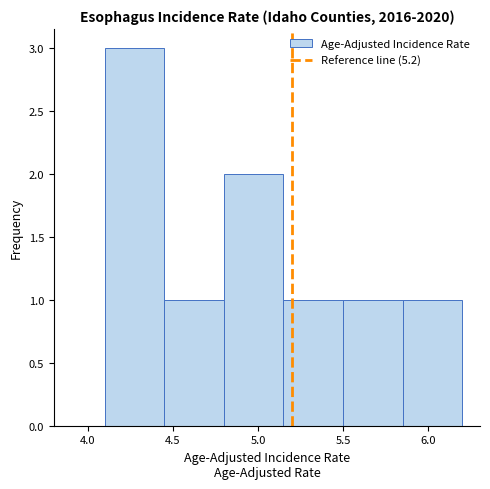

What is the height of the bar covering 4.80 to 5.15 on the x-axis? The values are not printed on the chart, so give them approximately, as read against the axis.

2